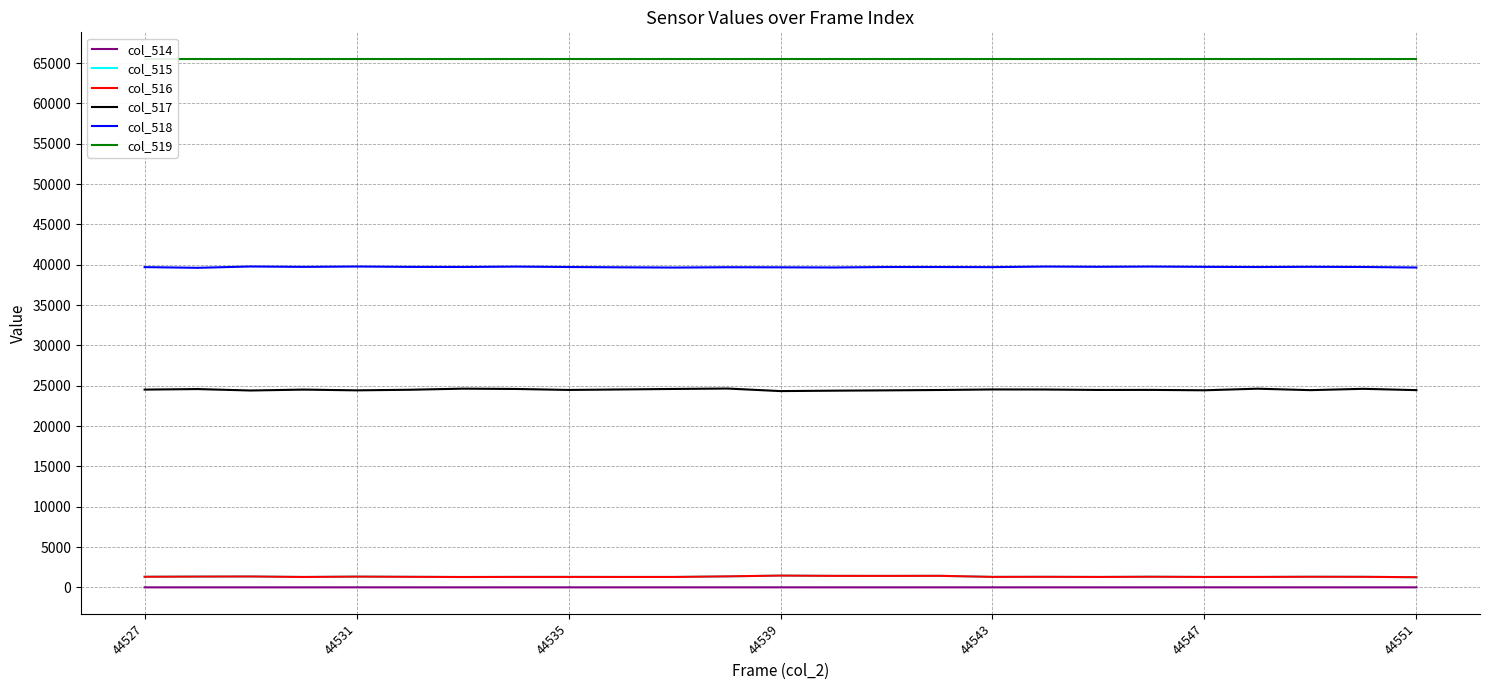

True or false: col_516 and col_518 cross at least once.

False